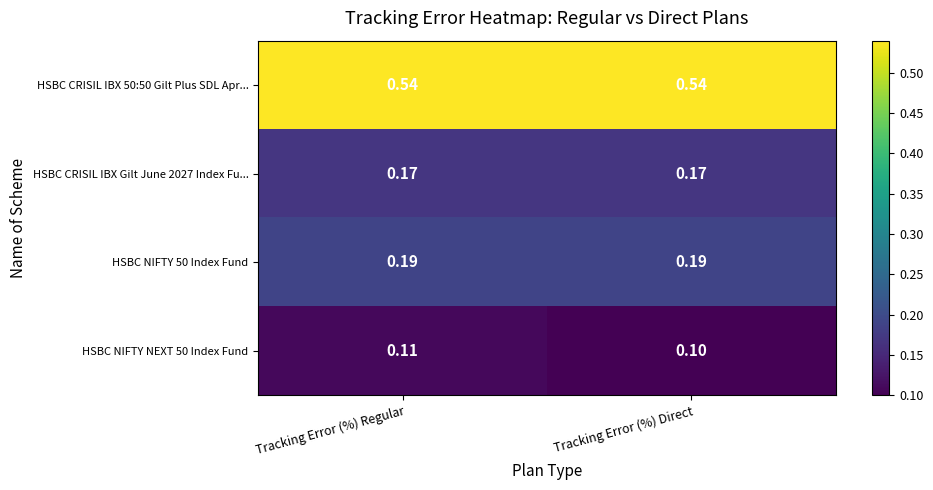

At which label does HSBC NIFTY NEXT 50 Index Fund reach its peak?

Tracking Error (%) Regular